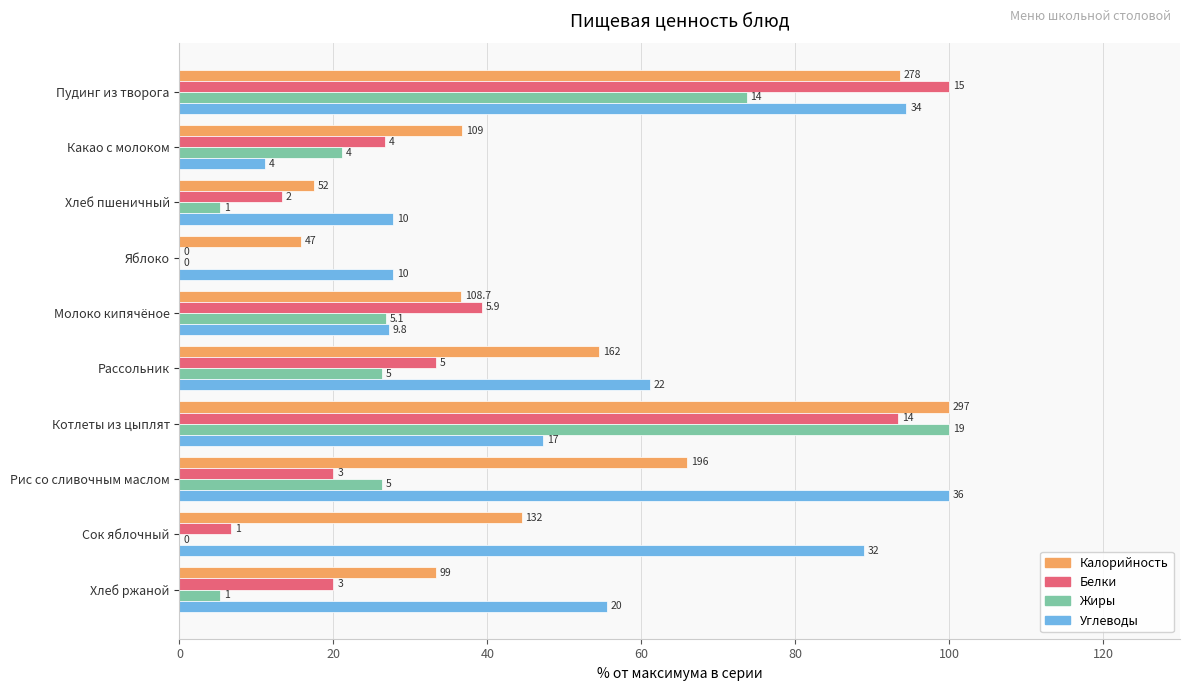

What are all the series names shown in the legend?

Калорийность, Белки, Жиры, Углеводы